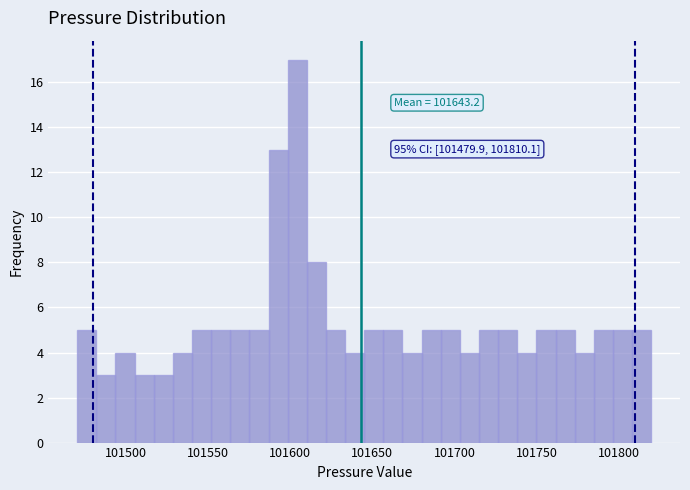

Around what value on the x-axis is the tallest bar? Give the approximate position of its centre, as read against the axis.

101605